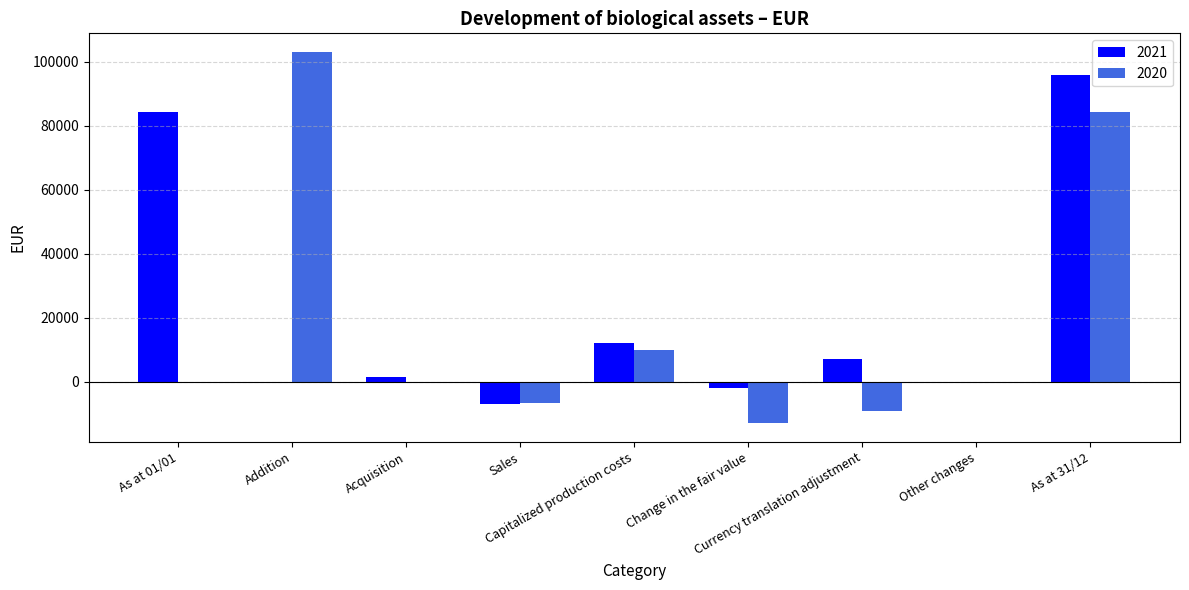

What is the approximate value of 2021 at As at 01/01?

84254